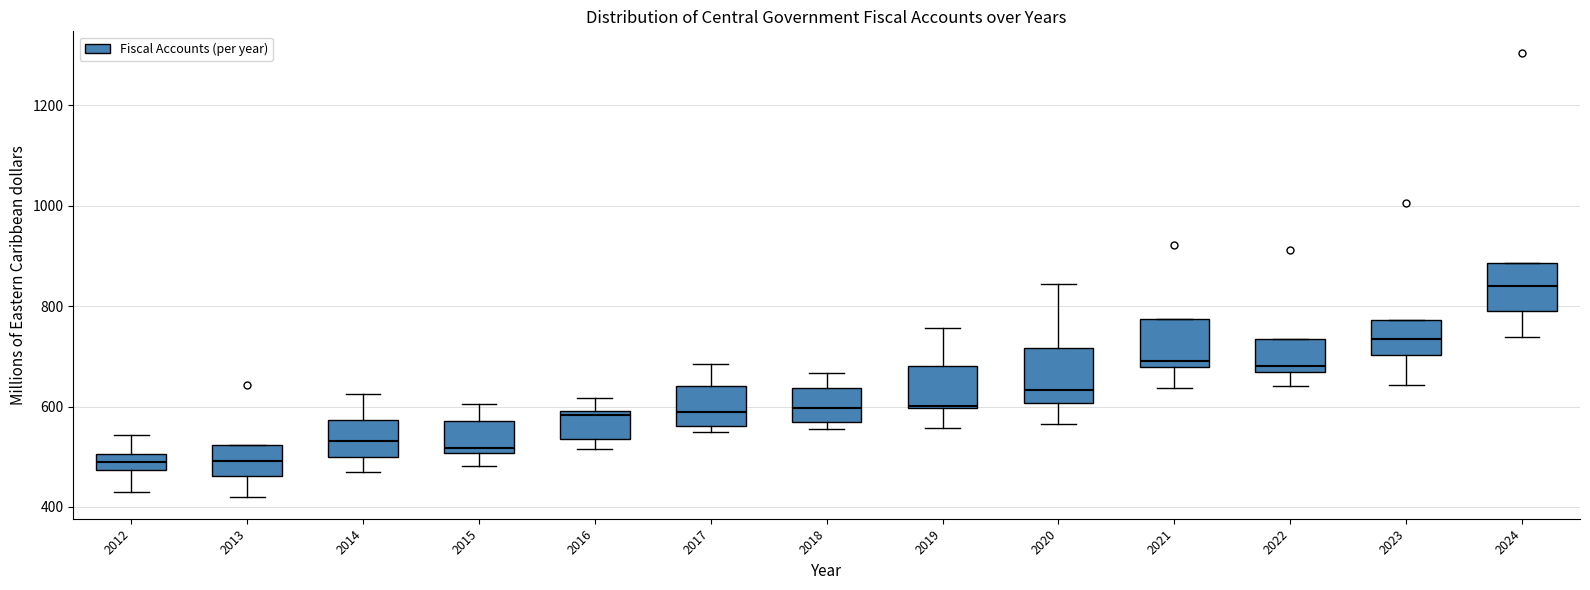

Which box's median line is the highest?

2024